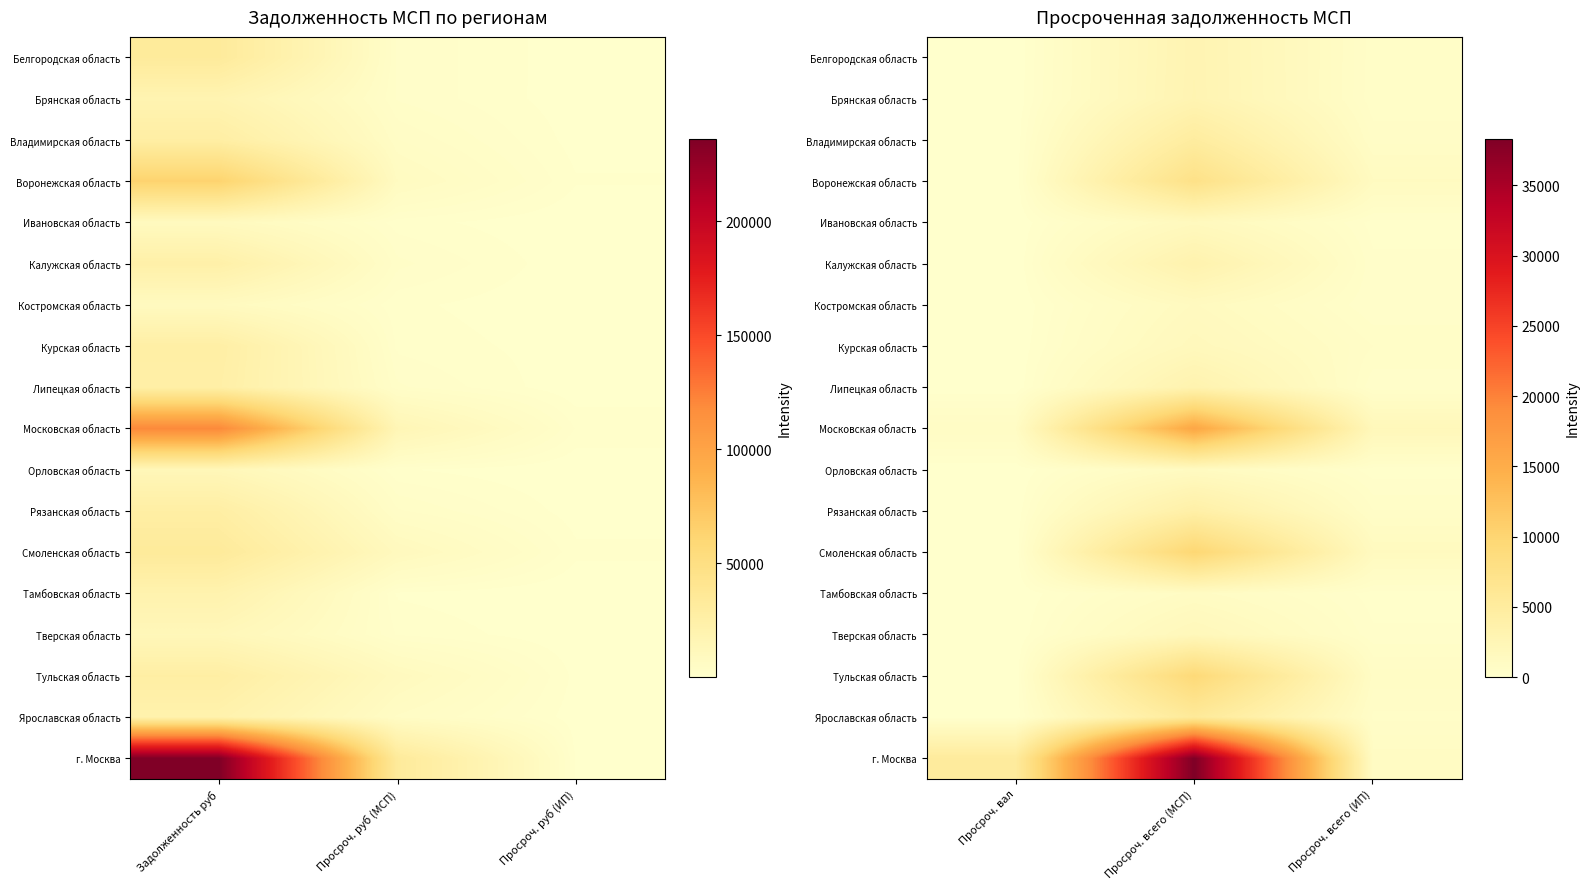

True or false: г. Москва has a value of 8056 at Просроч. вал.

False